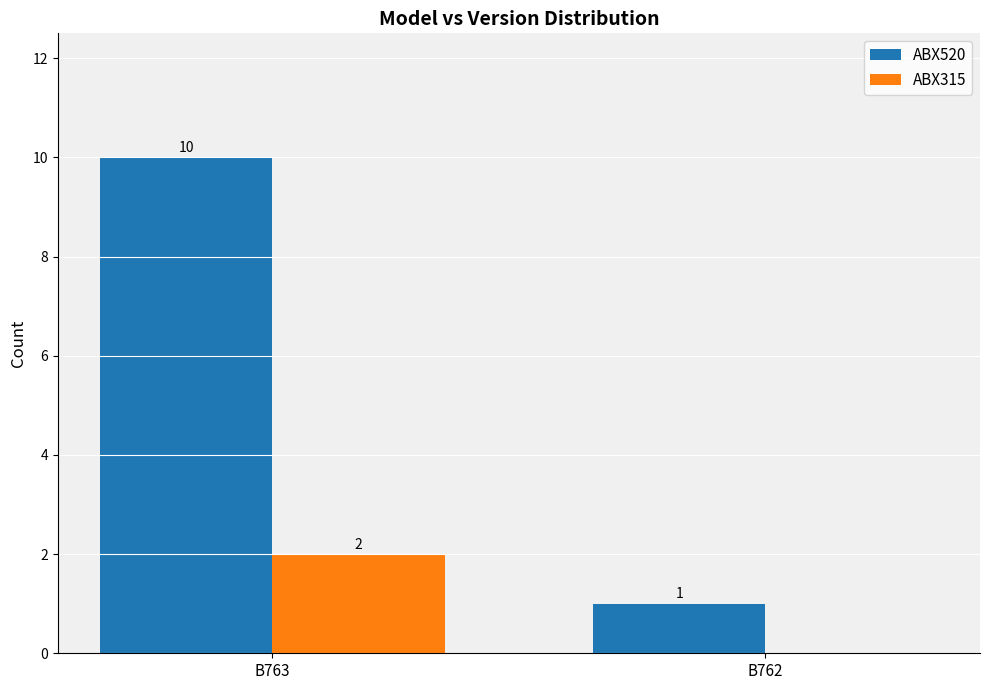

What is the greatest value displayed?

10